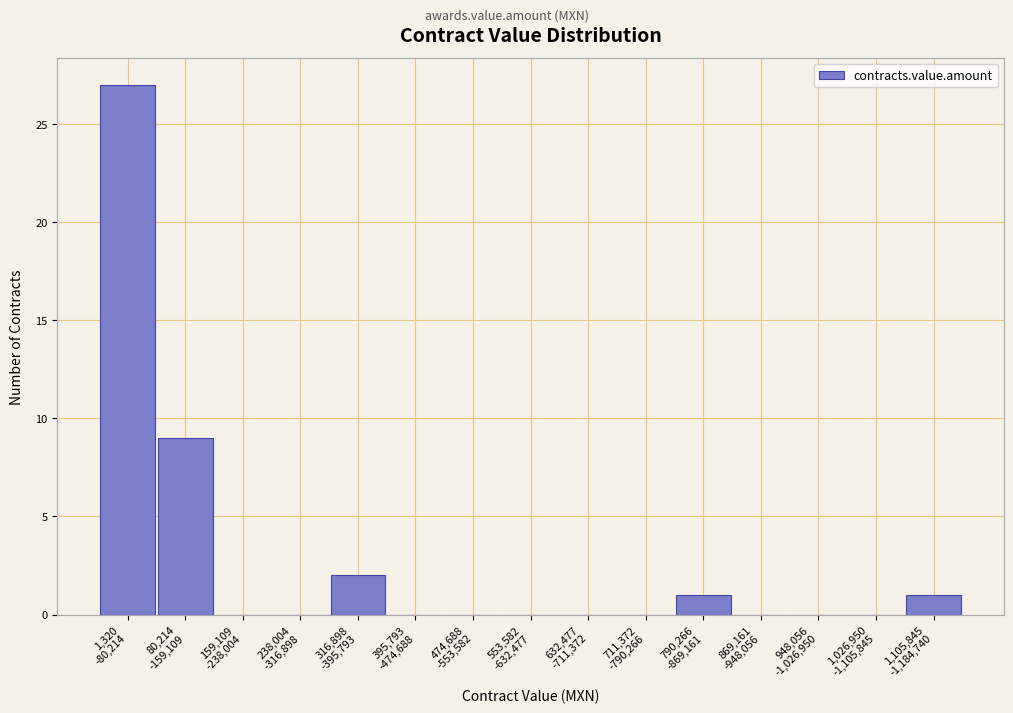

What is the greatest value displayed?

27